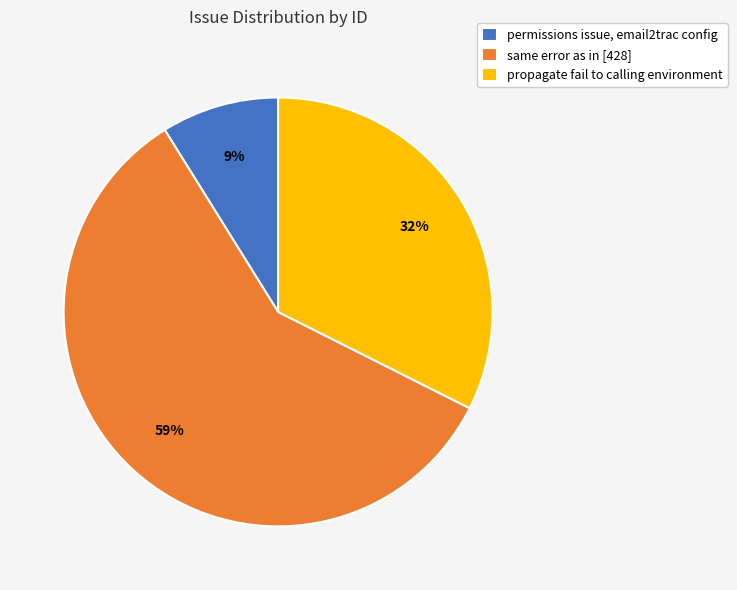

To the nearest percent, what is the combined percentage of same error as in [428] and permissions issue, email2trac config?

68%